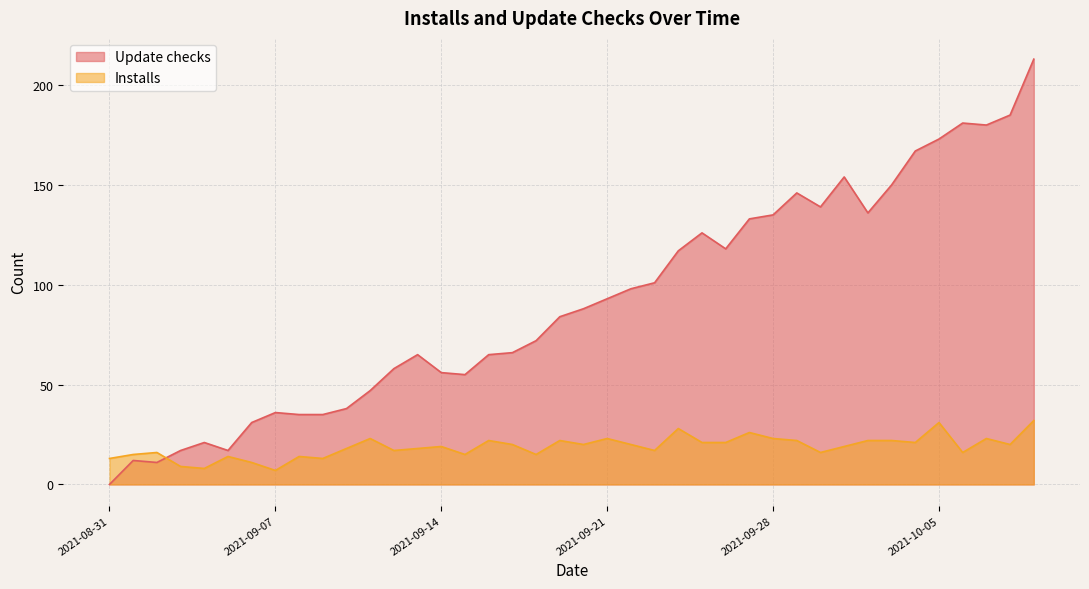

The value of Update checks at 2021-09-13 is 65. True or false?

True